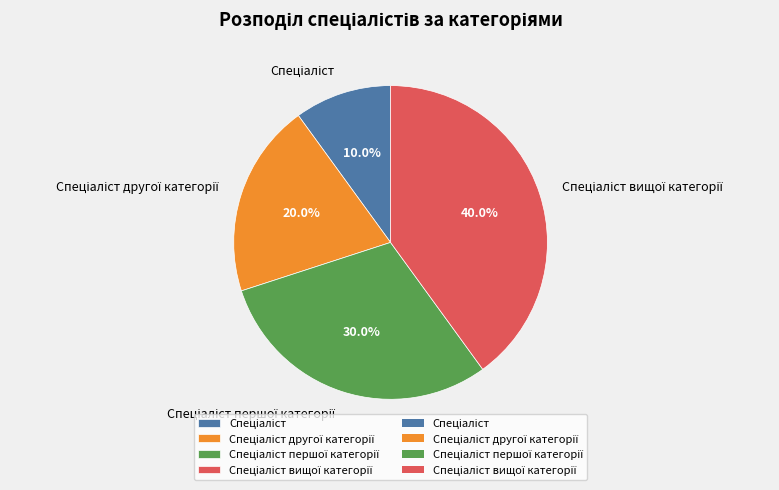

Count the number of slices in the pie.

4